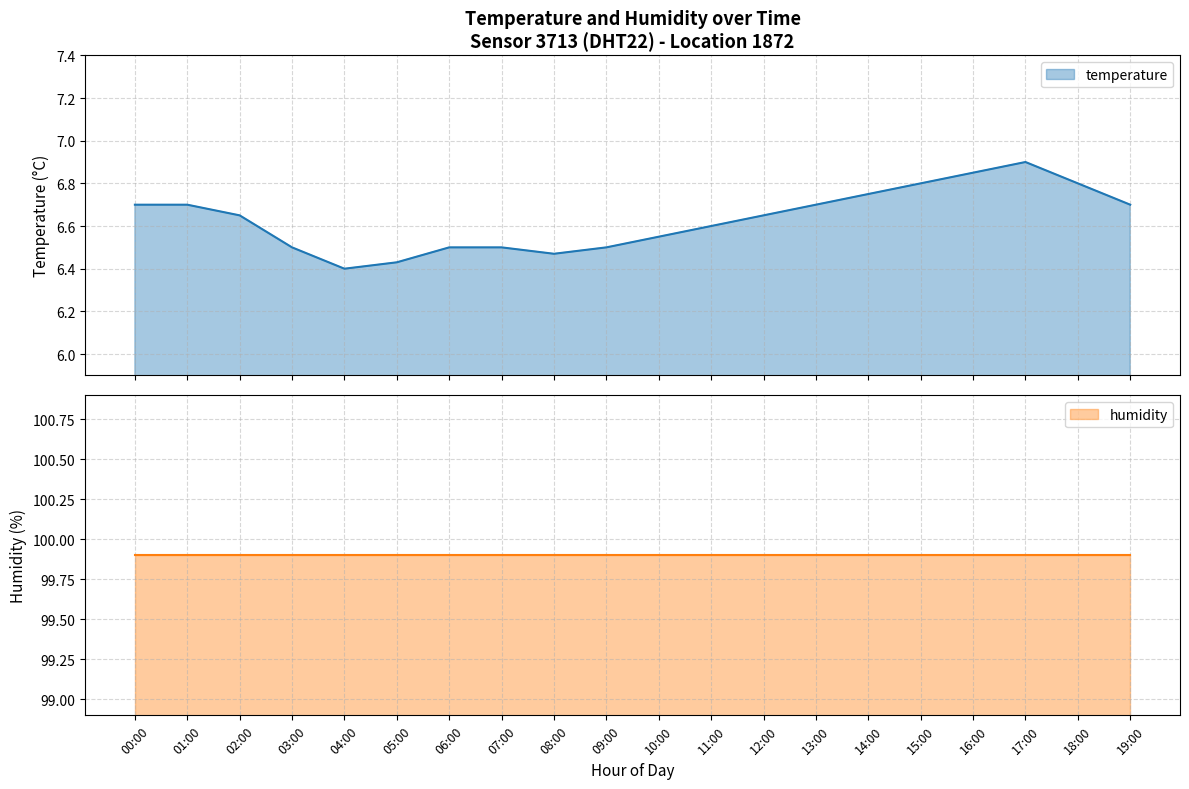

The chart shows a value of 6.7 at 12:00. True or false?

True